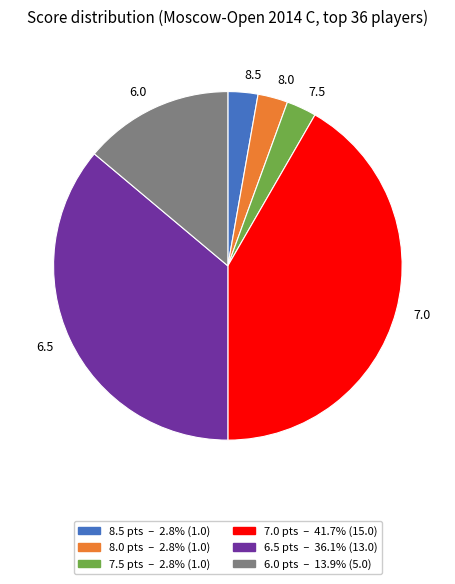

Between 6.0 and 6.5, which is larger?

6.5